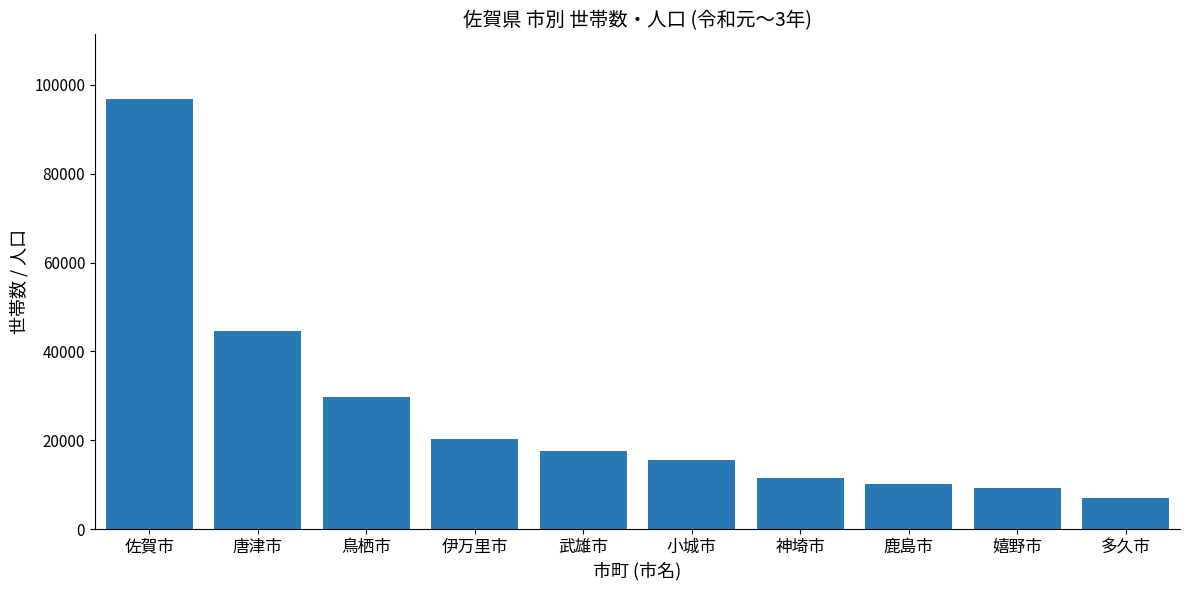

The value at 武雄市 is 17636. True or false?

True